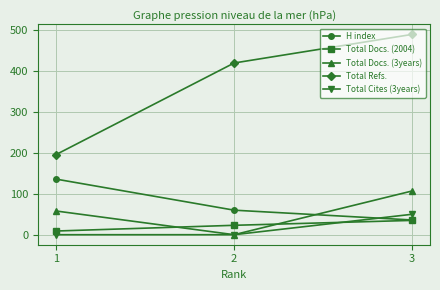

Between 1 and 3, which series saw the biggest shift?

Total Refs.